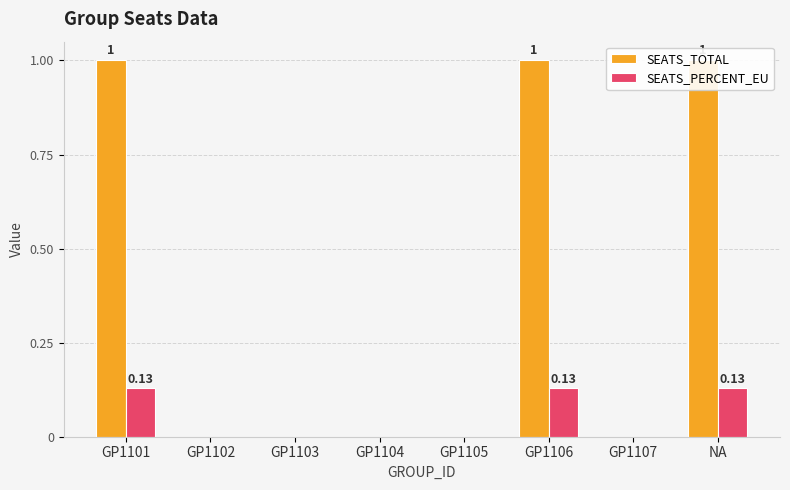

What is the greatest value displayed?

1.0